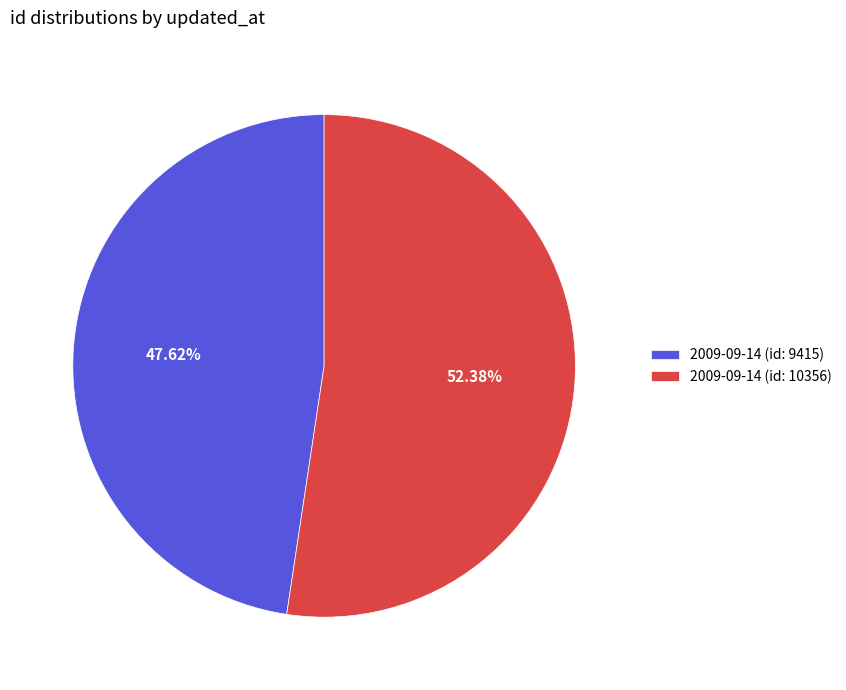

Does 2009-09-14 (id: 9415) represent more than half of the total?

No